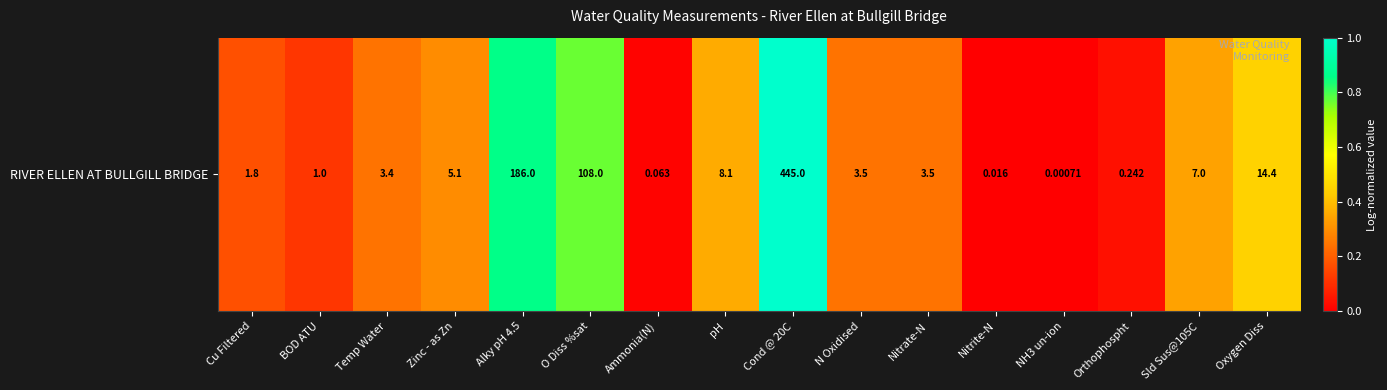

What is the average value?

0.3